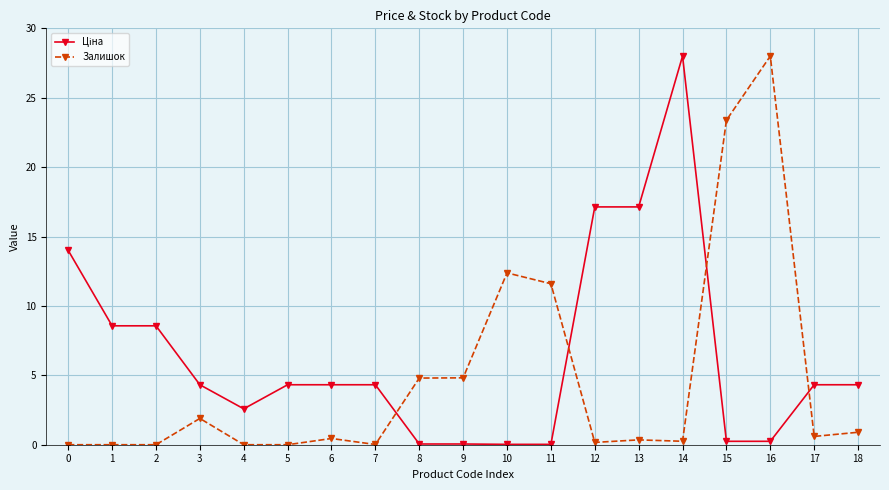

What is the maximum value for Залишок?

28.0